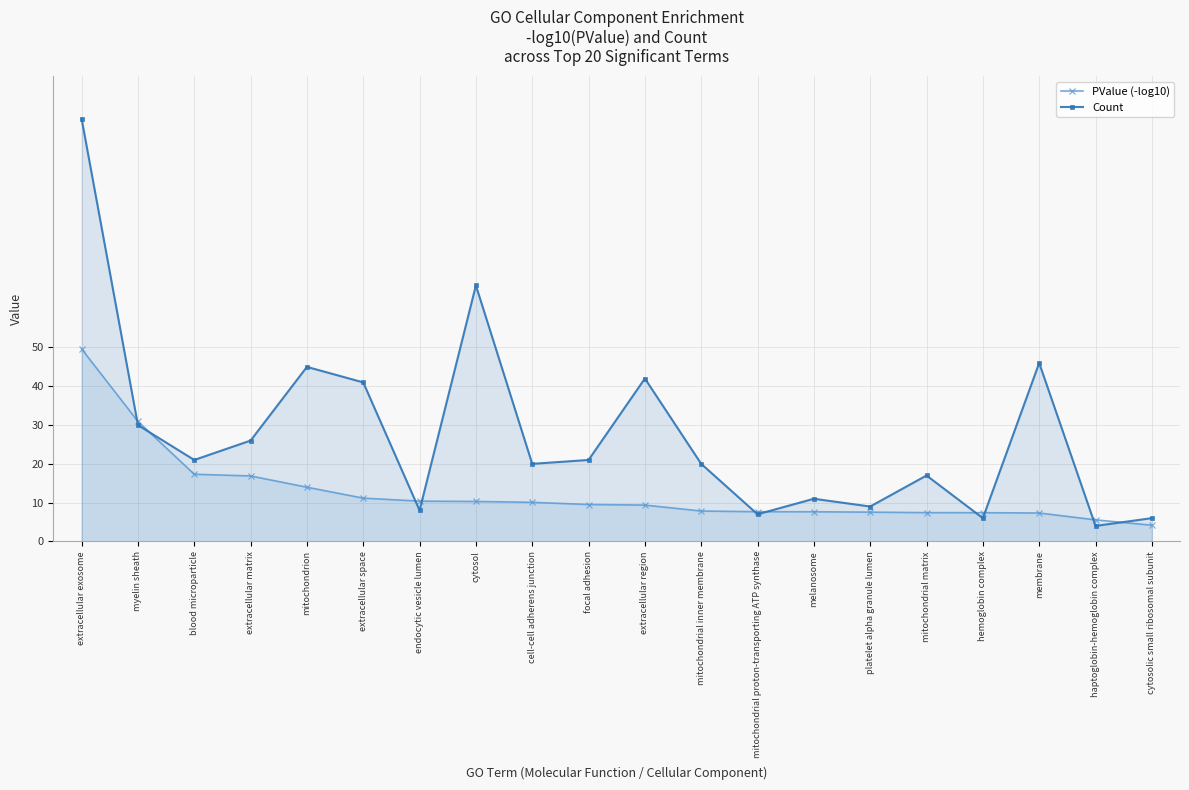

What is the label of the 12th point from the right?

cell-cell adherens junction